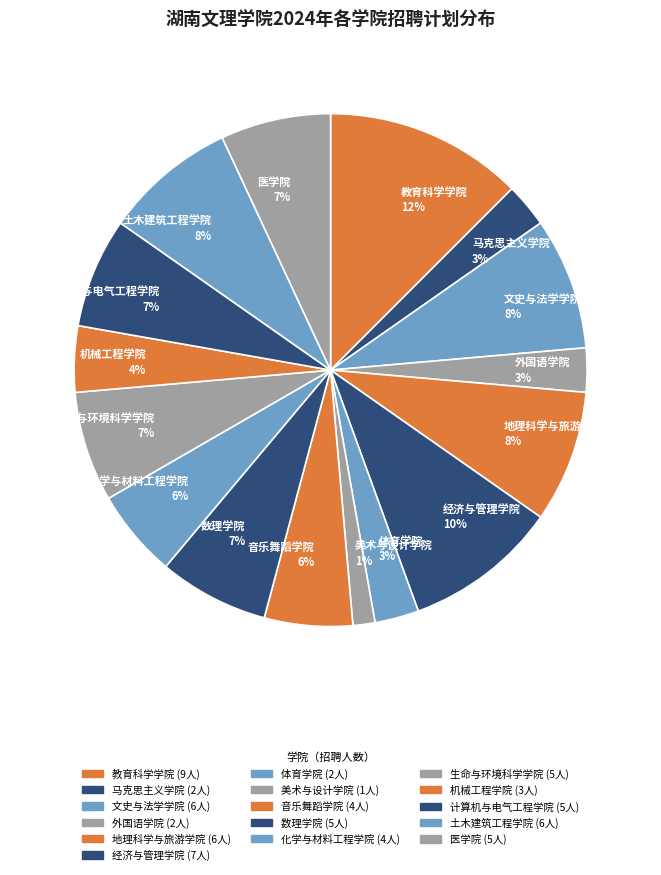

How many slices are in this pie chart?

16